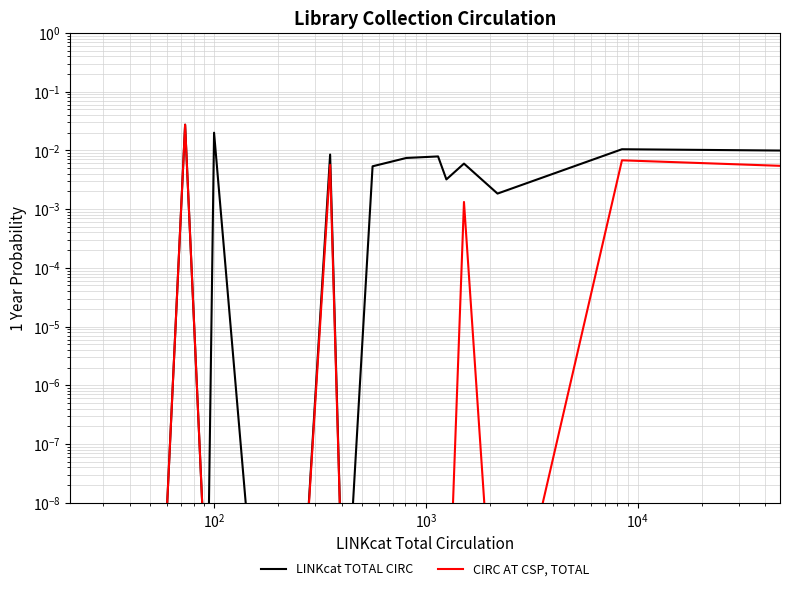

Rank the series by their average value, from highest to lowest.

LINKcat TOTAL CIRC, CIRC AT CSP, TOTAL